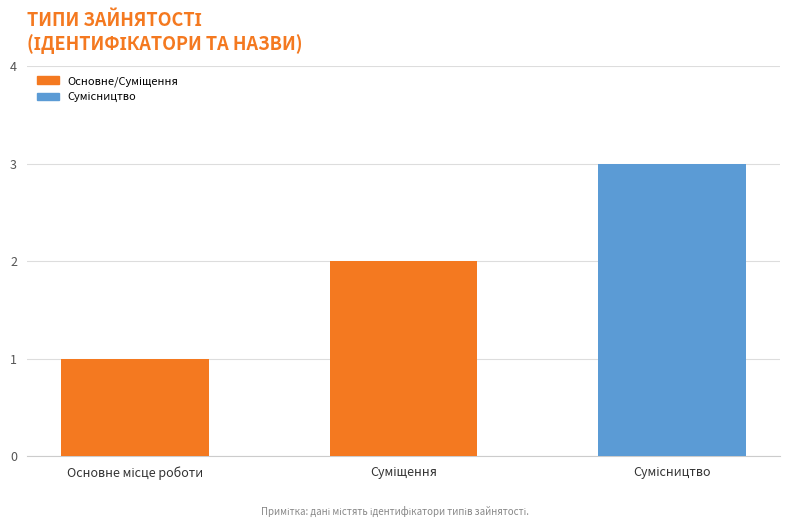

Reading right to left, extract all data points from this chart.

3	2	1